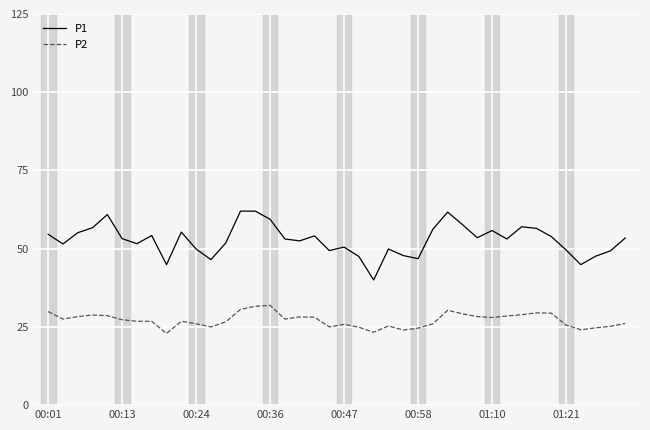

Rank the series by their average value, from lowest to highest.

P2, P1